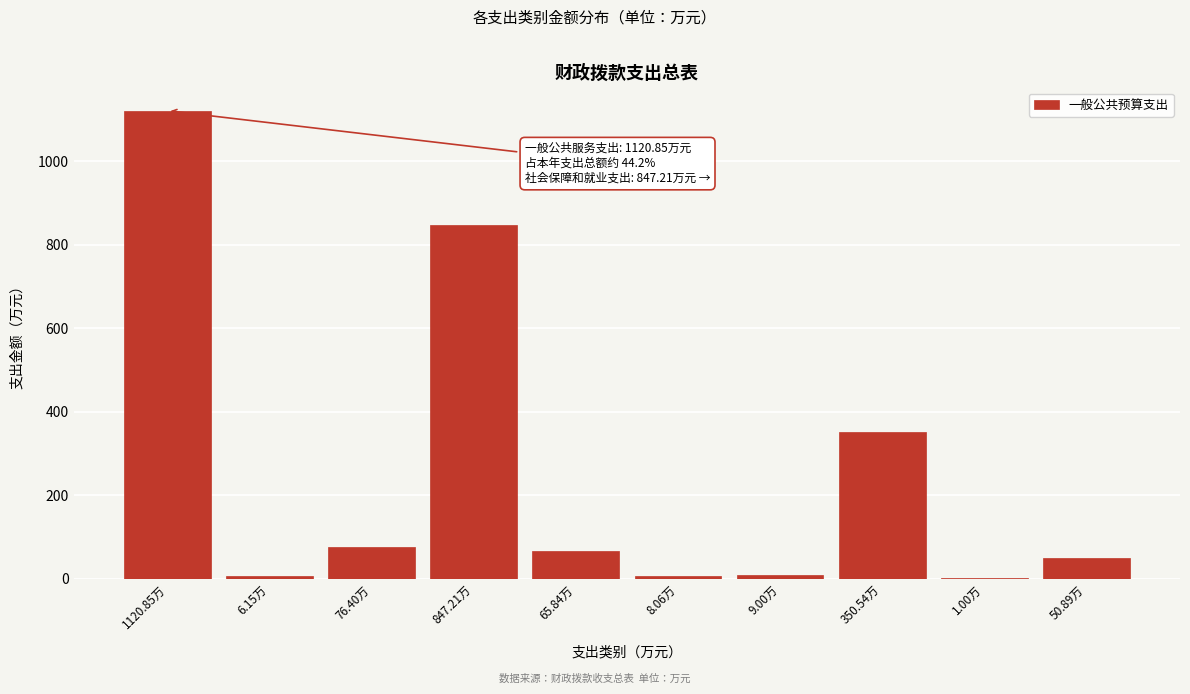

At which category does the chart reach its peak across all series?

1120.85万